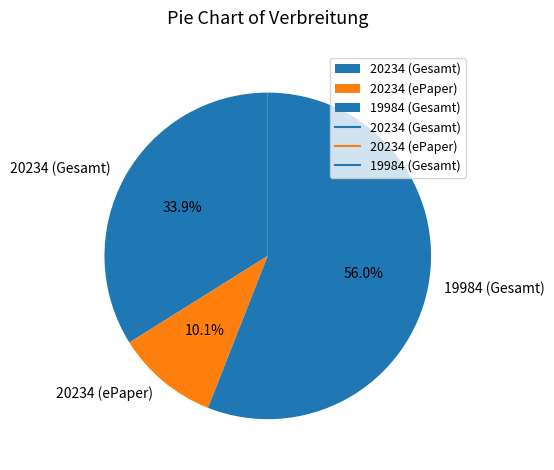

Which has a higher value, 19984 (Gesamt) or 20234 (Gesamt)?

19984 (Gesamt)